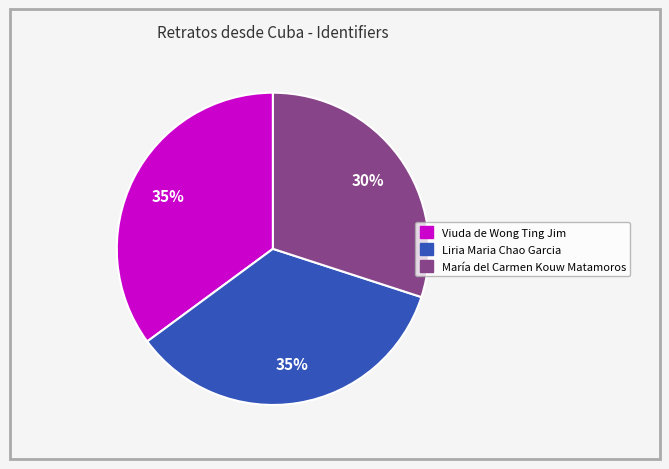

Does María del Carmen Kouw Matamoros represent more than half of the total?

No